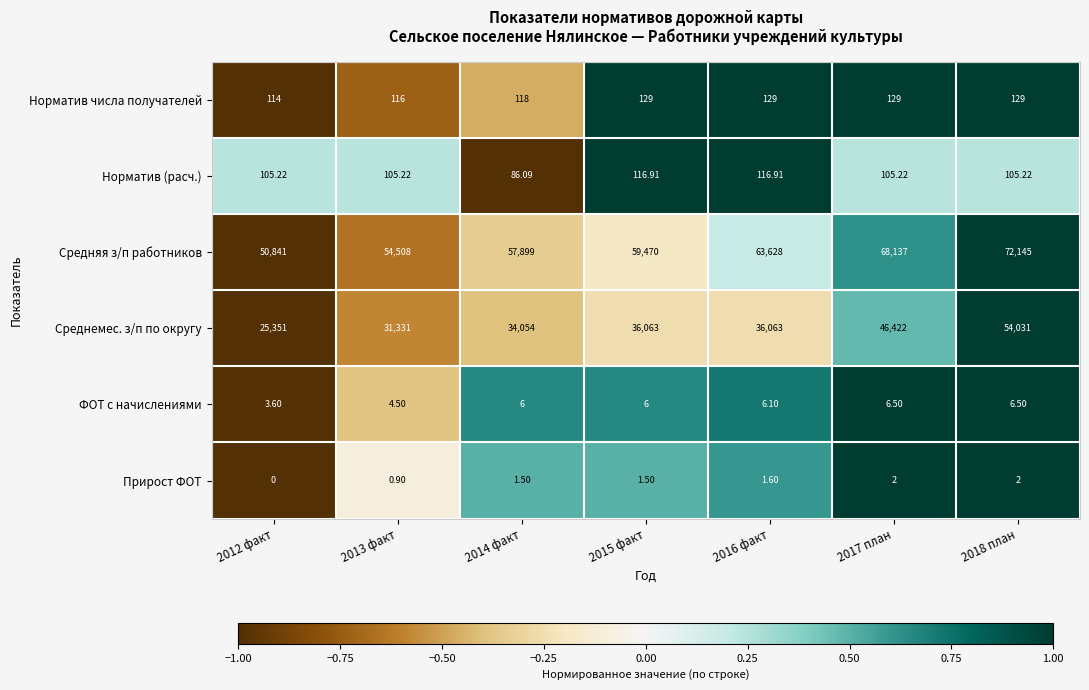

Which series has the largest range (max minus min)?

Среднемес. з/п по округу